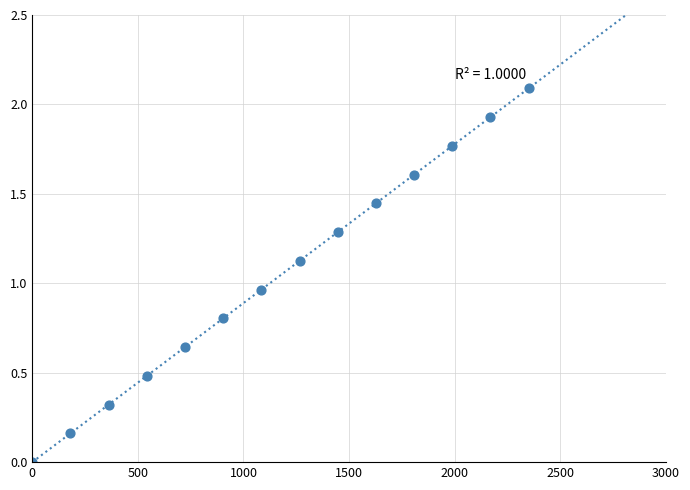

What is the range of X values (max minus min)?

2350.0